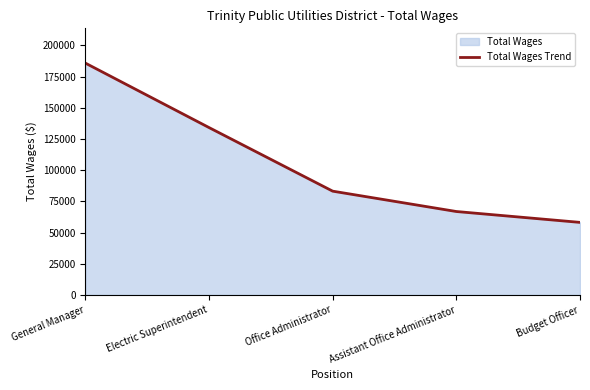

Reading left to right, transcribe all the data shown in this chart.

185787	134142	83182	66873	58163